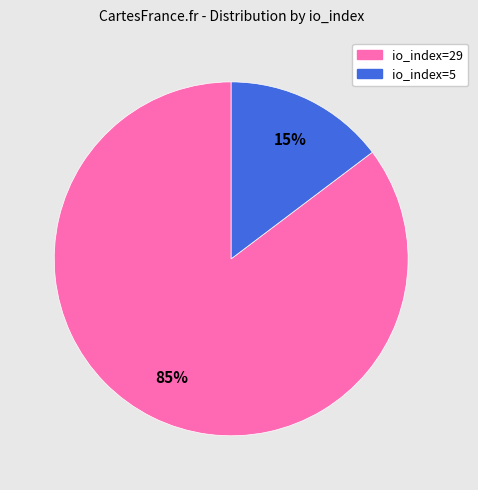

What is the smallest slice in the pie chart?

io_index=5